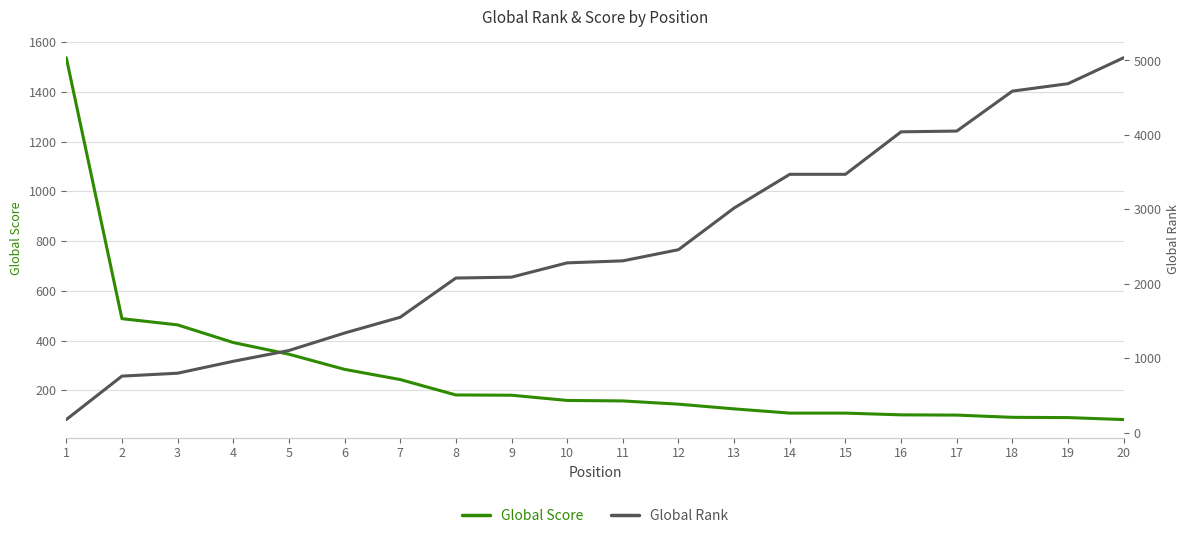

What is the average value of the Global Score series?

269